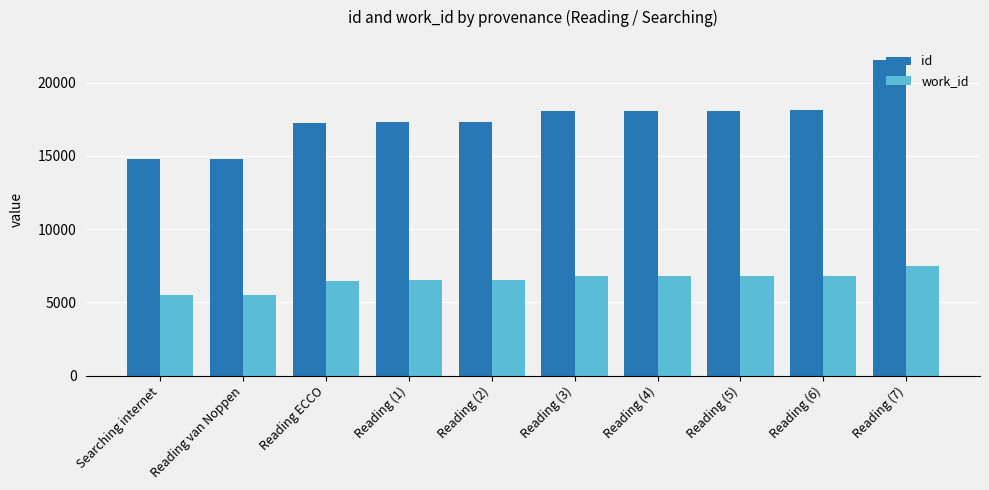

What is the approximate value of id at Reading ECCO?

17248